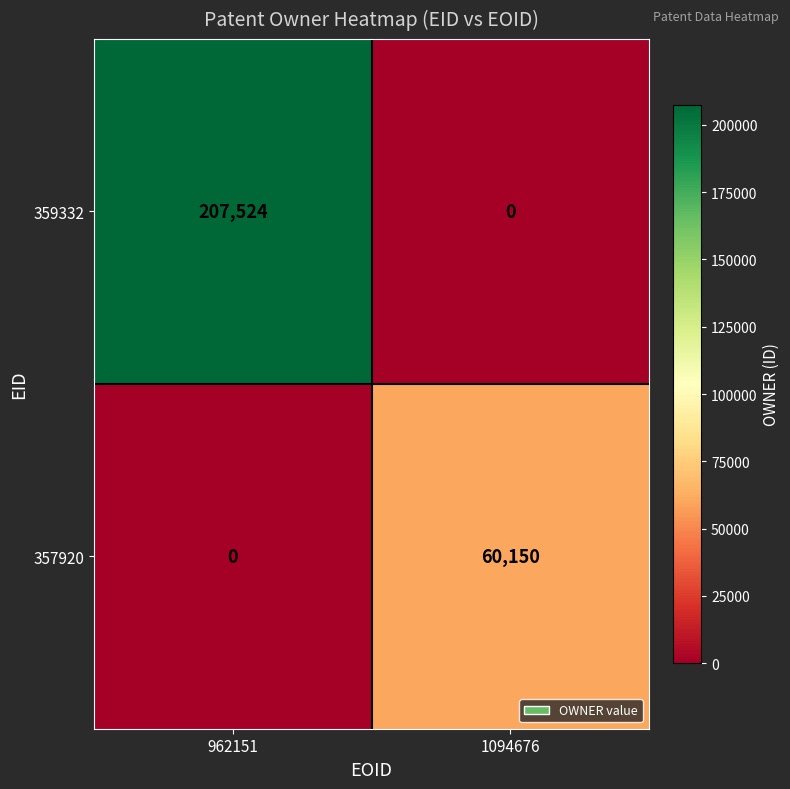

At which category does the chart reach its peak across all series?

962151